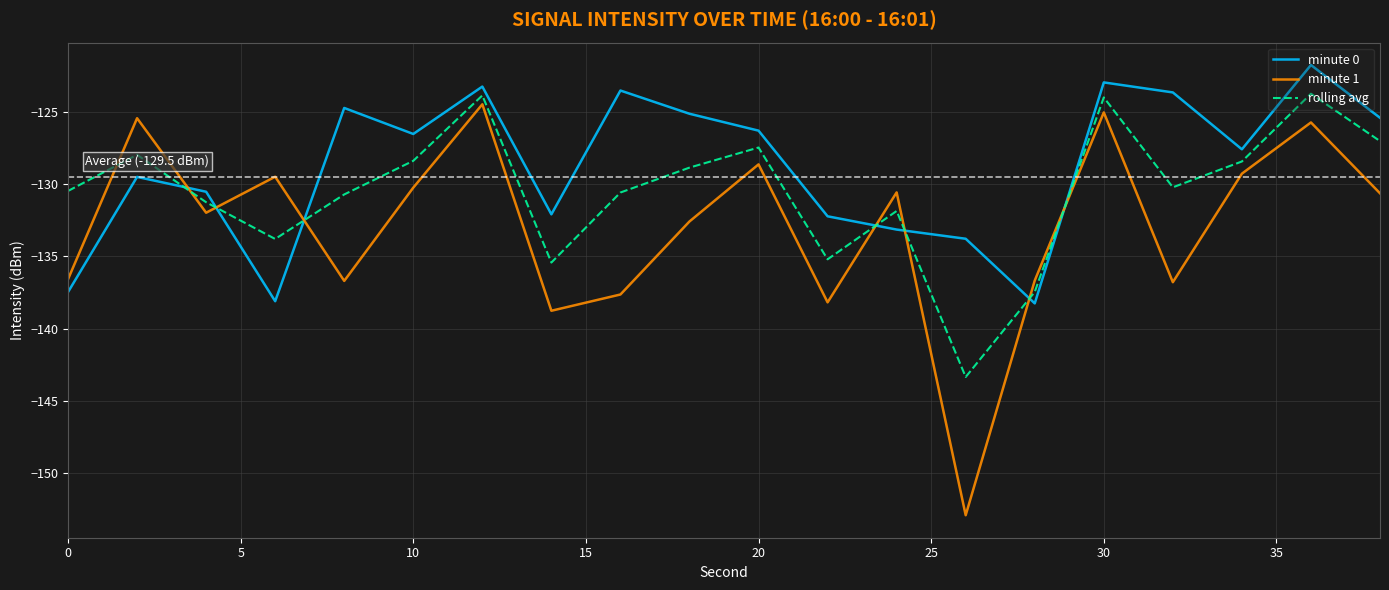

Which series has the widest spread of values?

minute 1